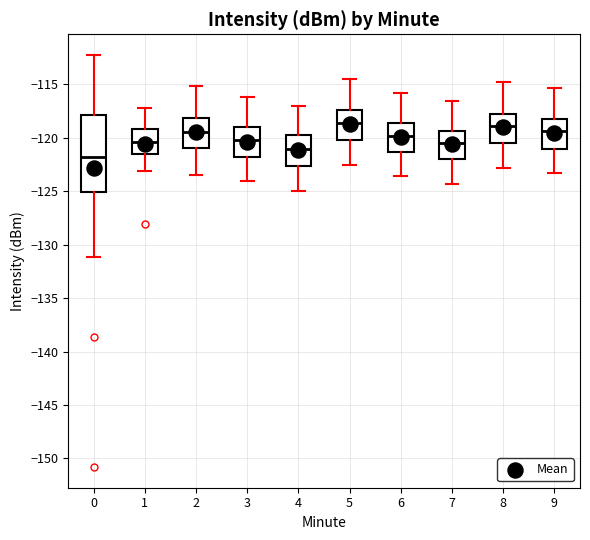

Which box is the tallest, from its lower edge to its upper edge?

0